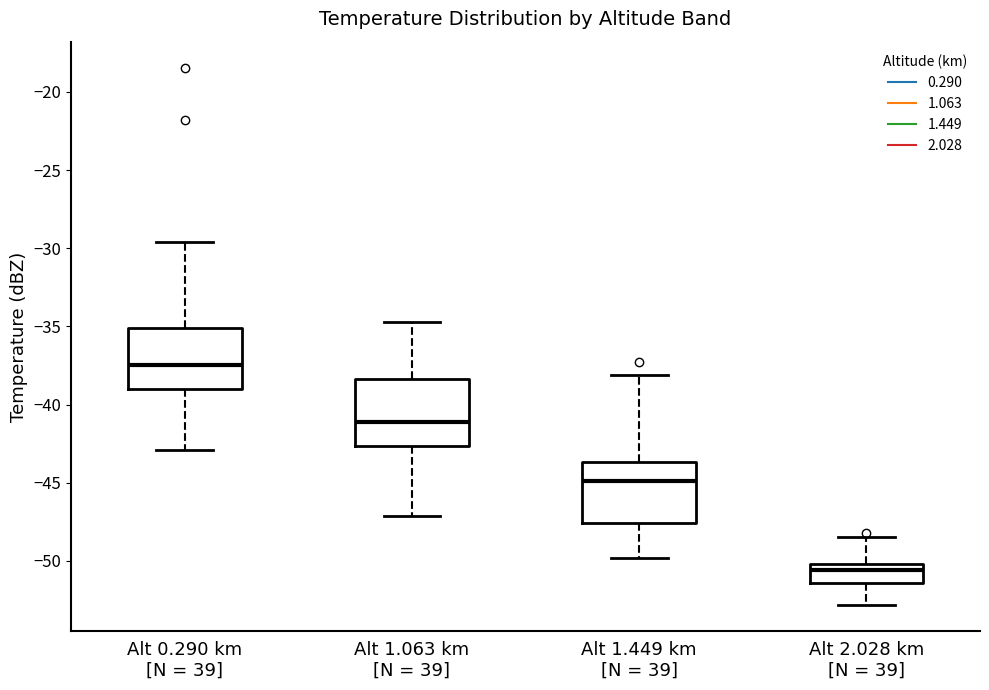

Reading left to right, read every box against the y-axis: the position of its median line, the range the box covers, and the ends of its whiskers. The values are not printed on the chart, so give them approximately, as read against the axis.

Alt 0.290 km [N = 39]: median -37.5, box -39.0 to -35.0, whiskers -43.0 to -29.5
Alt 1.063 km [N = 39]: median -41.0, box -42.5 to -38.5, whiskers -47.0 to -34.5
Alt 1.449 km [N = 39]: median -45.0, box -47.5 to -43.5, whiskers -50.0 to -38.0
Alt 2.028 km [N = 39]: median -50.5, box -51.5 to -50.0, whiskers -53.0 to -48.5